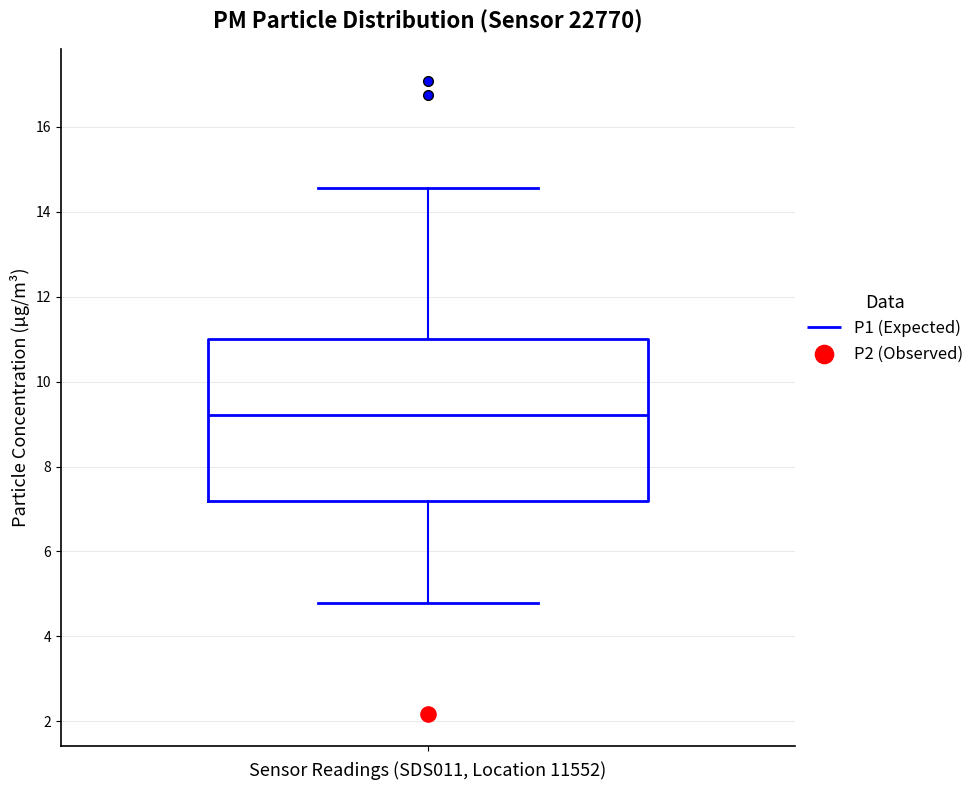

Where is the lower edge of the box on the y-axis? The values are not printed on the chart, so give them approximately, as read against the axis.

7.2